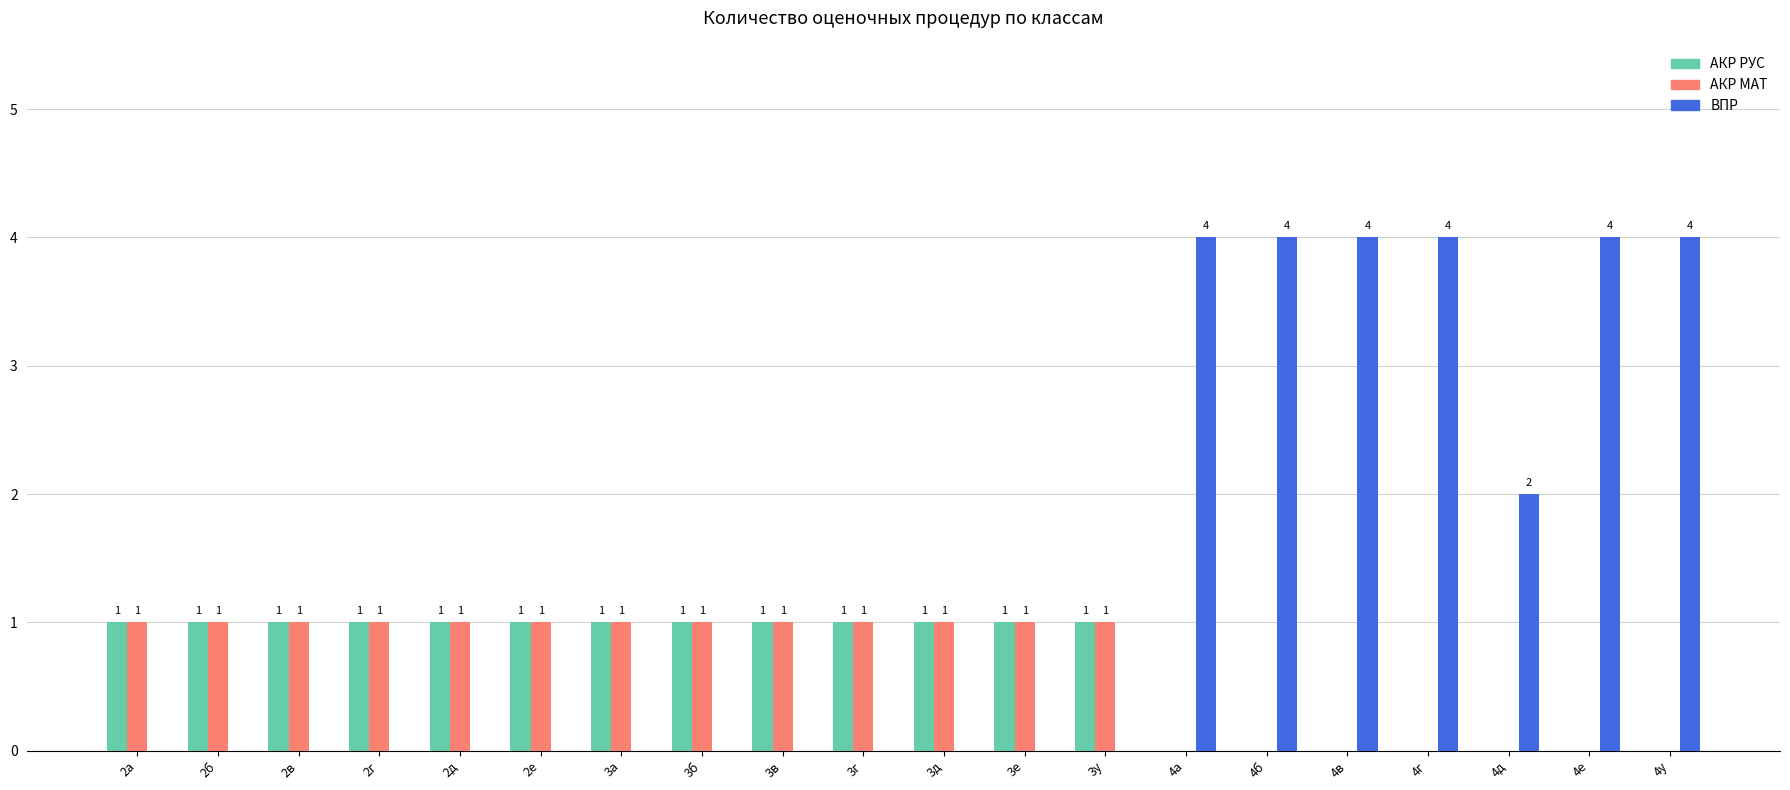

What is the maximum value shown in the chart?

4